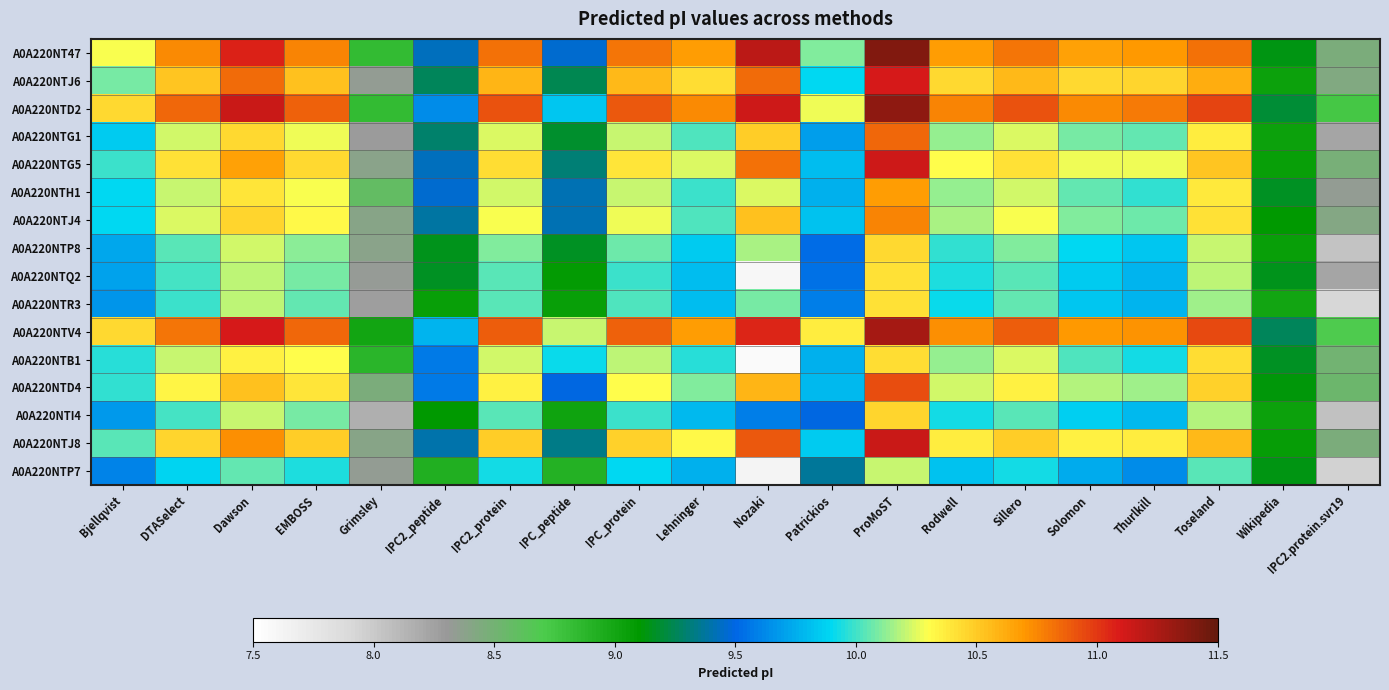

What is the total value across all series at IPC2_protein?

165.6